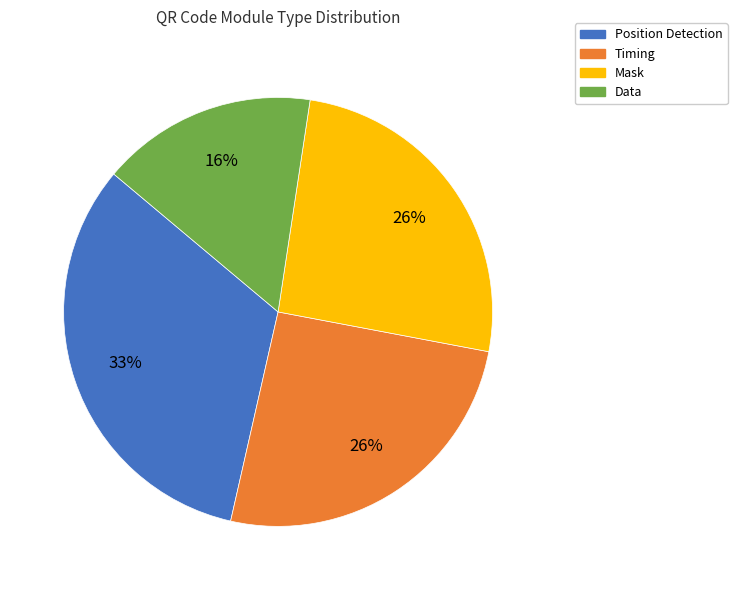

To the nearest percent, what is the average slice percentage?

25%